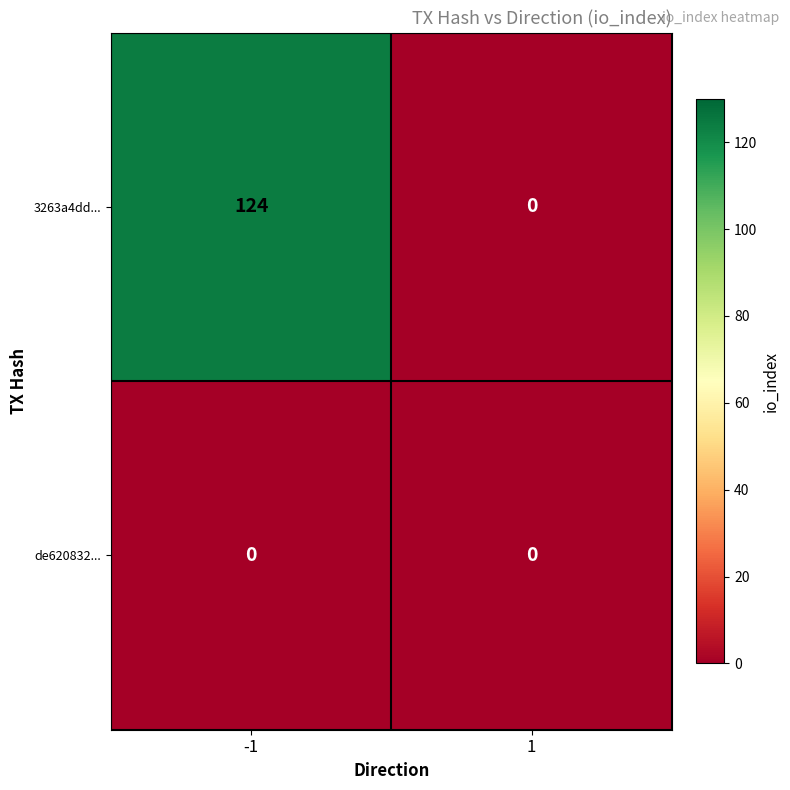

The 3263a4dd... series shows 171 at -1. True or false?

False